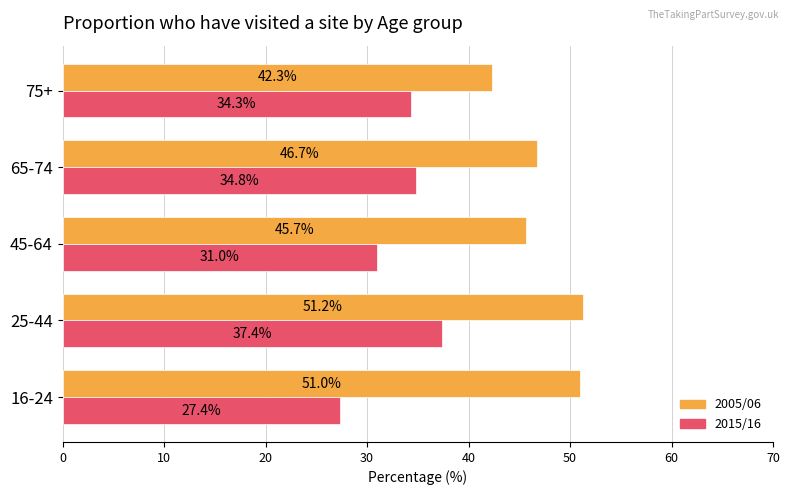

At how many categories does at least one series exceed 38?

5